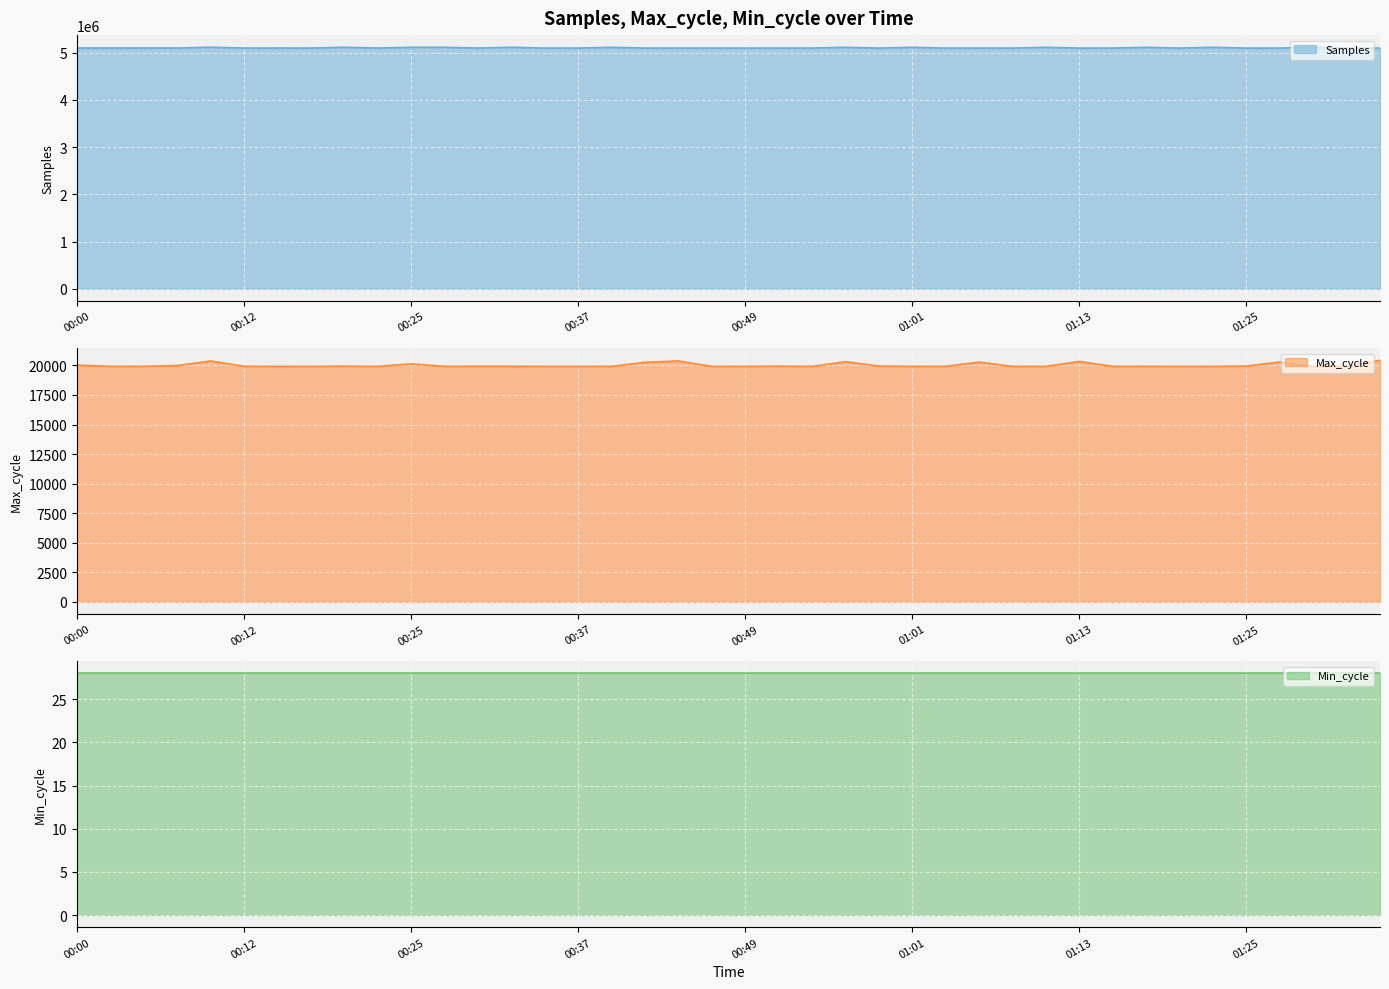

What is the minimum value for Samples?

5094849